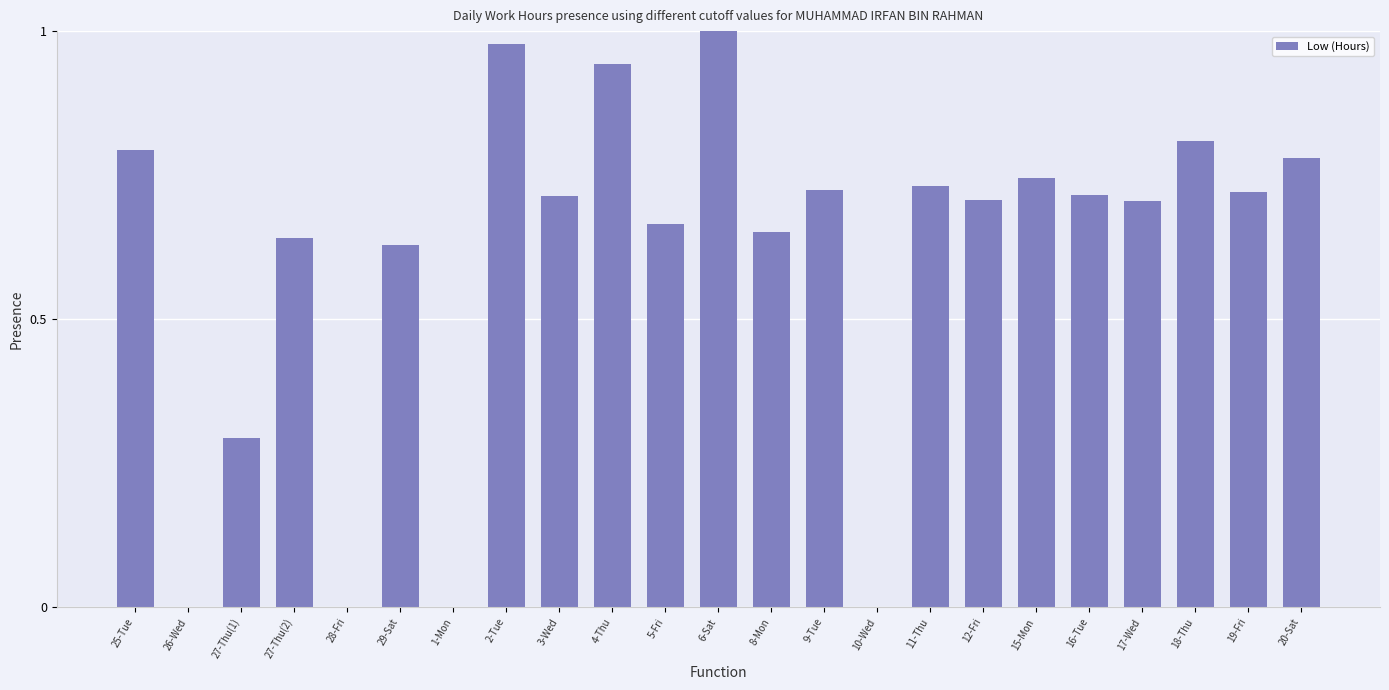

What is the change in value from 6-Sat to 16-Tue?

-0.3